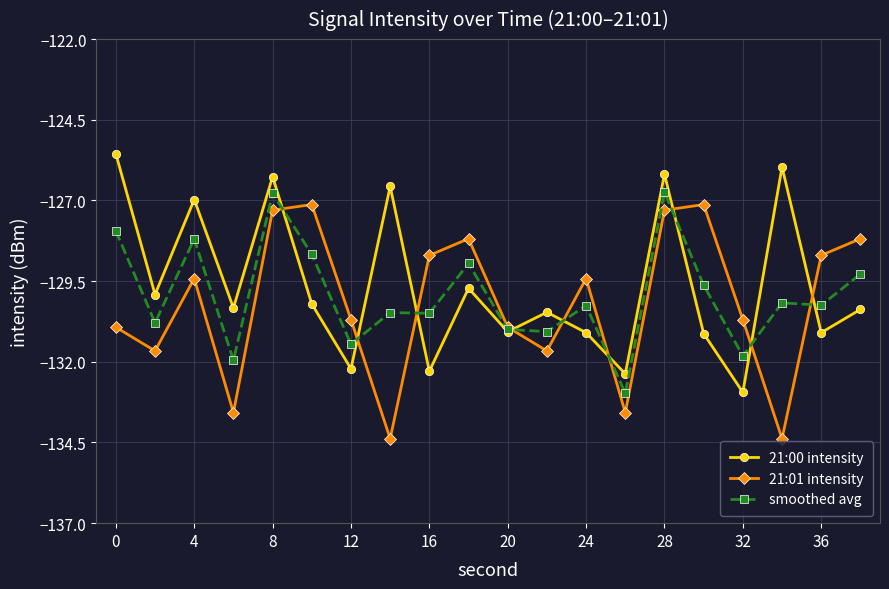

True or false: 21:01 intensity has more than 2 interior local peaks.

True